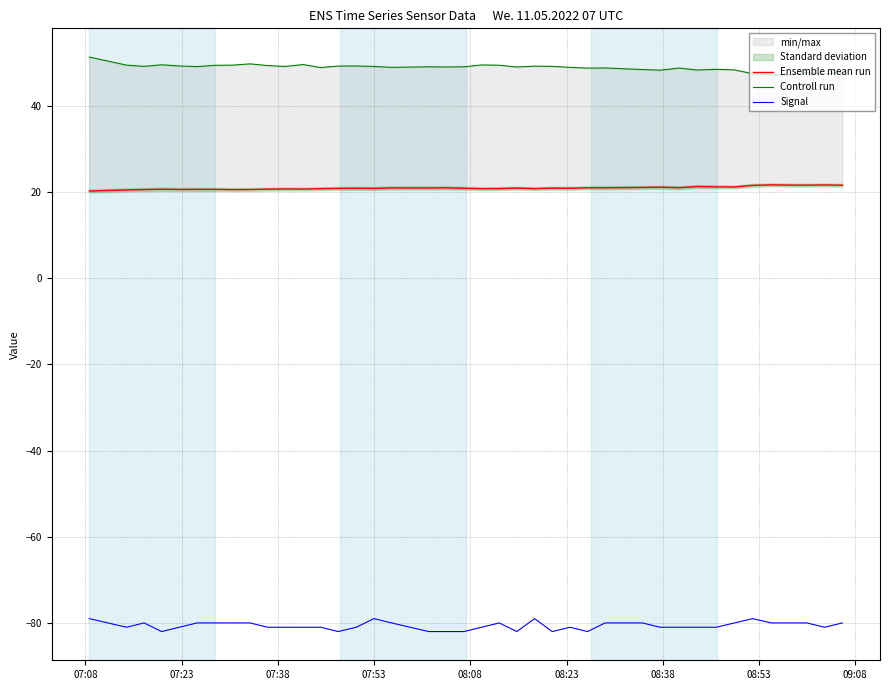

How many data points does each series have?

40